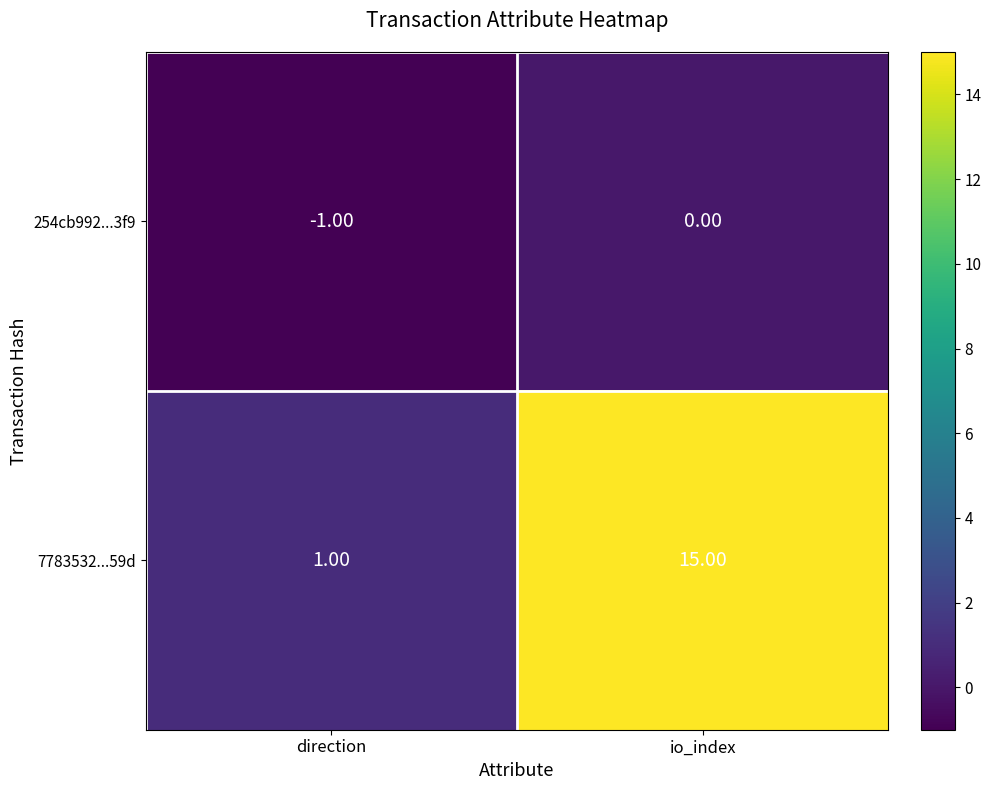

How many values in 254cb992...3f9 are below zero?

1